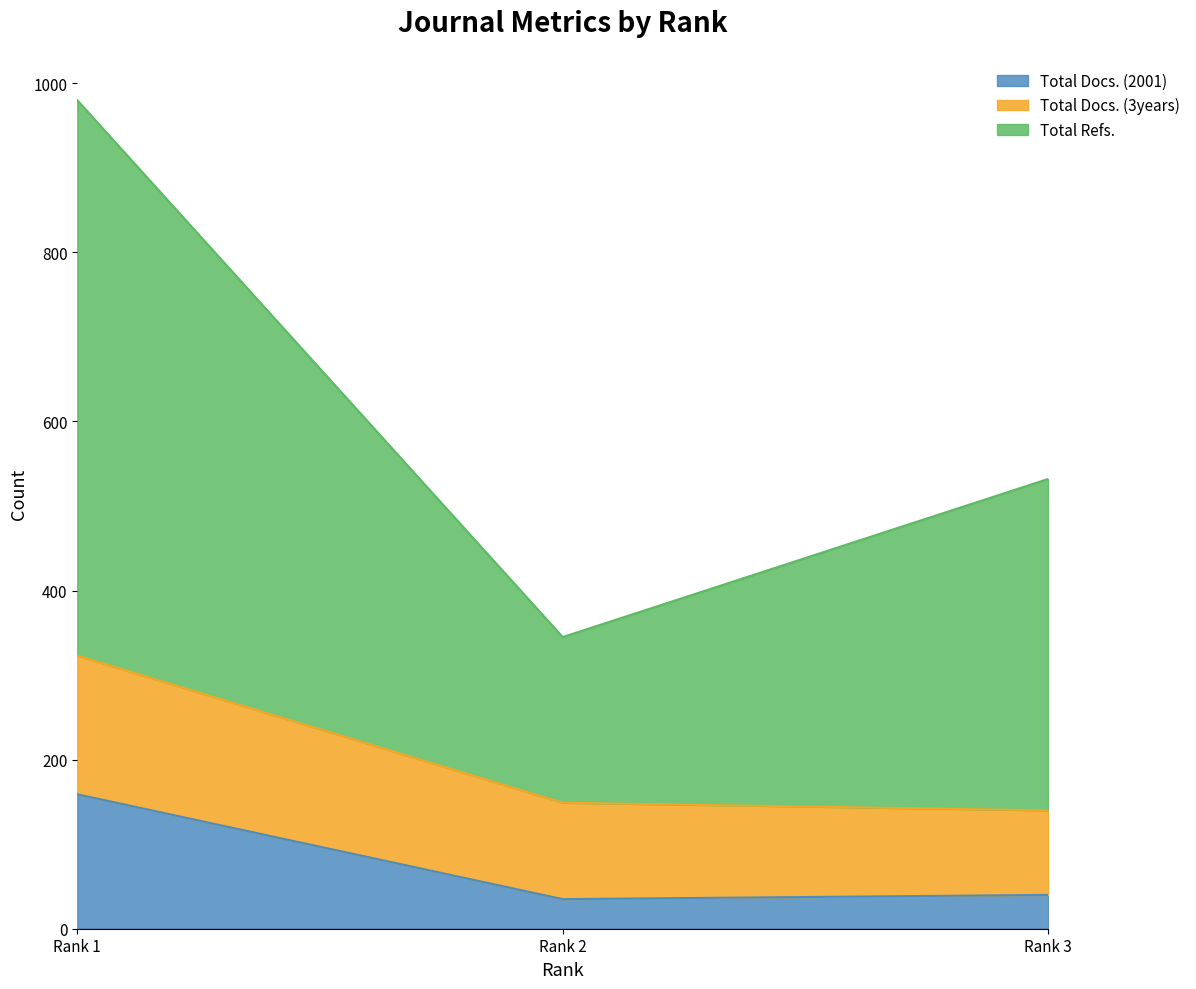

Which series changed the most between Rank 1 and Rank 3?

Total Refs.